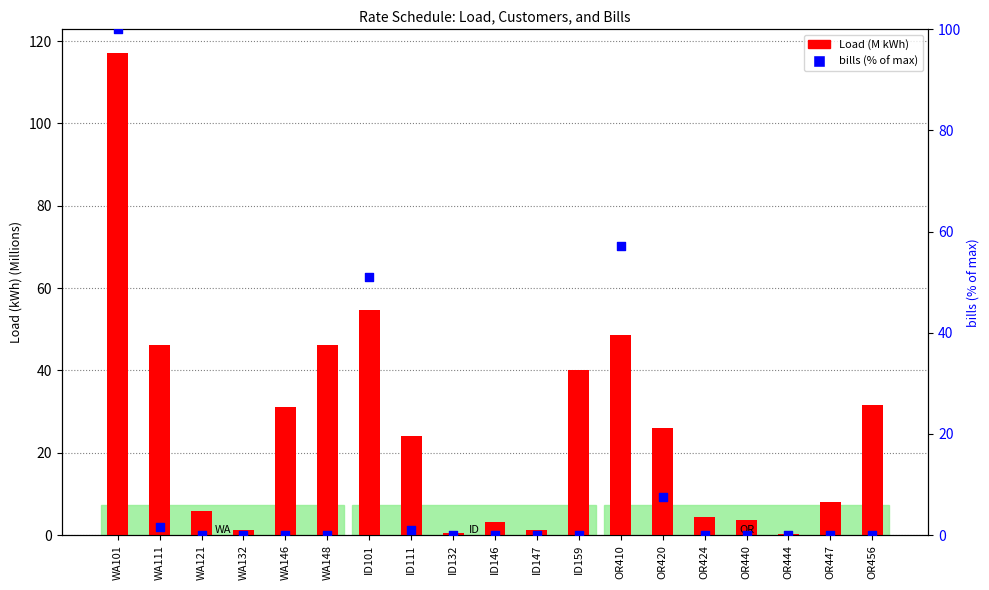

Which series has the largest total across all categories?

Load (M kWh)